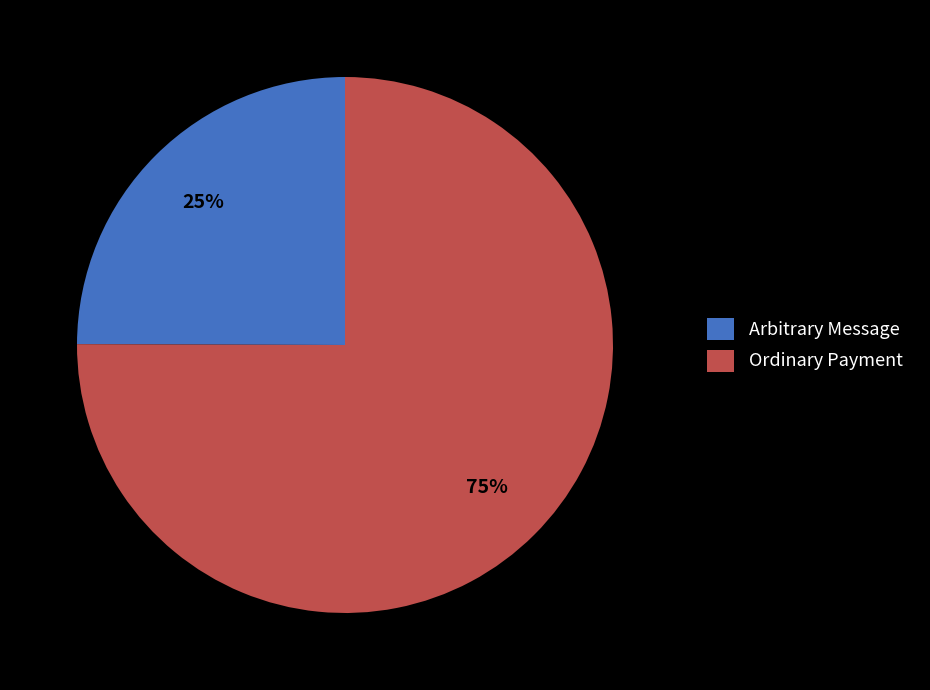

How many segments does this pie chart have?

2